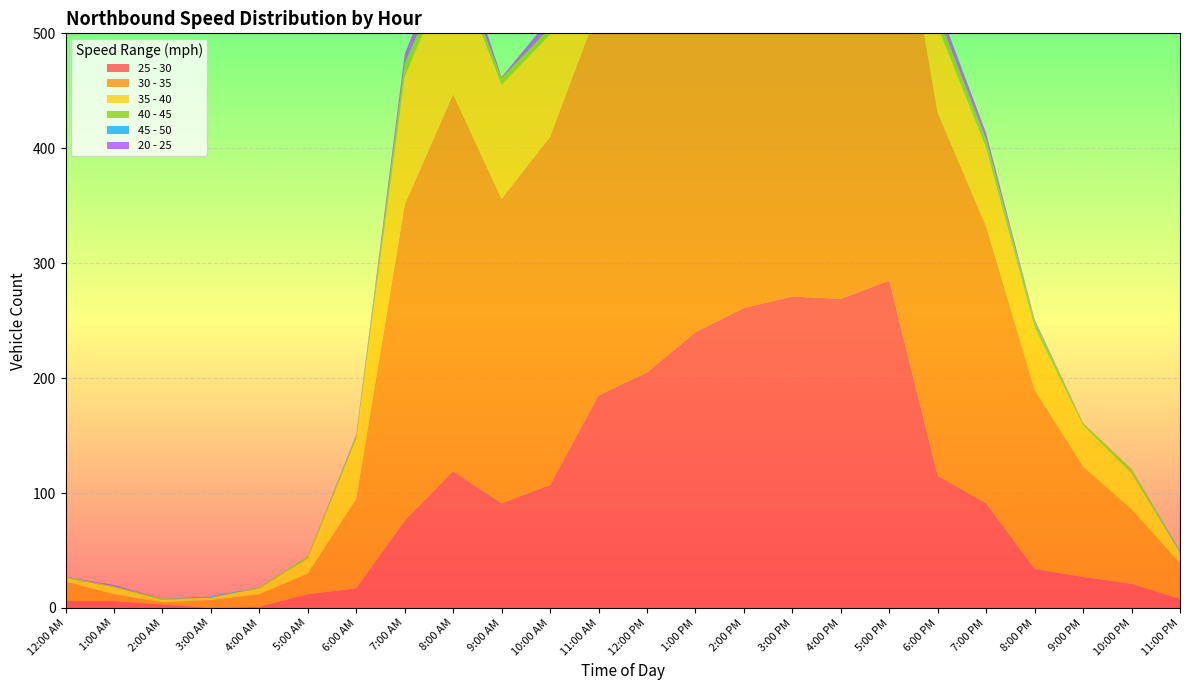

Reading right to left, transcribe all the data shown in this chart.

25 - 30: 11:00 PM=8	10:00 PM=21	9:00 PM=27	8:00 PM=34	7:00 PM=91	6:00 PM=115	5:00 PM=285	4:00 PM=269	3:00 PM=271	2:00 PM=261	1:00 PM=240	12:00 PM=205	11:00 AM=185	10:00 AM=107	9:00 AM=91	8:00 AM=119	7:00 AM=76	6:00 AM=17	5:00 AM=12	4:00 AM=1	3:00 AM=0	2:00 AM=3	1:00 AM=6	12:00 AM=6
30 - 35: 11:00 PM=31	10:00 PM=65	9:00 PM=96	8:00 PM=156	7:00 PM=241	6:00 PM=316	5:00 PM=389	4:00 PM=439	3:00 PM=366	2:00 PM=367	1:00 PM=375	12:00 PM=374	11:00 AM=337	10:00 AM=303	9:00 AM=265	8:00 AM=328	7:00 AM=275	6:00 AM=78	5:00 AM=18	4:00 AM=11	3:00 AM=7	2:00 AM=2	1:00 AM=6	12:00 AM=17
35 - 40: 11:00 PM=9	10:00 PM=31	9:00 PM=36	8:00 PM=54	7:00 PM=68	6:00 PM=75	5:00 PM=76	4:00 PM=92	3:00 PM=74	2:00 PM=104	1:00 PM=73	12:00 PM=94	11:00 AM=86	10:00 AM=89	9:00 AM=99	8:00 AM=116	7:00 AM=111	6:00 AM=52	5:00 AM=13	4:00 AM=5	3:00 AM=2	2:00 AM=2	1:00 AM=6	12:00 AM=3
40 - 45: 11:00 PM=1	10:00 PM=4	9:00 PM=2	8:00 PM=5	7:00 PM=7	6:00 PM=10	5:00 PM=3	4:00 PM=4	3:00 PM=4	2:00 PM=3	1:00 PM=4	12:00 PM=6	11:00 AM=10	10:00 AM=6	9:00 AM=6	8:00 AM=7	7:00 AM=11	6:00 AM=3	5:00 AM=2	4:00 AM=1	3:00 AM=0	2:00 AM=1	1:00 AM=1	12:00 AM=1
45 - 50: 11:00 PM=1	10:00 PM=0	9:00 PM=0	8:00 PM=1	7:00 PM=1	6:00 PM=0	5:00 PM=0	4:00 PM=1	3:00 PM=0	2:00 PM=0	1:00 PM=0	12:00 PM=0	11:00 AM=0	10:00 AM=0	9:00 AM=0	8:00 AM=0	7:00 AM=1	6:00 AM=0	5:00 AM=0	4:00 AM=0	3:00 AM=1	2:00 AM=0	1:00 AM=0	12:00 AM=0
20 - 25: 11:00 PM=0	10:00 PM=0	9:00 PM=0	8:00 PM=1	7:00 PM=5	6:00 PM=9	5:00 PM=138	4:00 PM=95	3:00 PM=77	2:00 PM=66	1:00 PM=40	12:00 PM=42	11:00 AM=20	10:00 AM=8	9:00 AM=1	8:00 AM=19	7:00 AM=8	6:00 AM=1	5:00 AM=0	4:00 AM=0	3:00 AM=0	2:00 AM=0	1:00 AM=1	12:00 AM=0